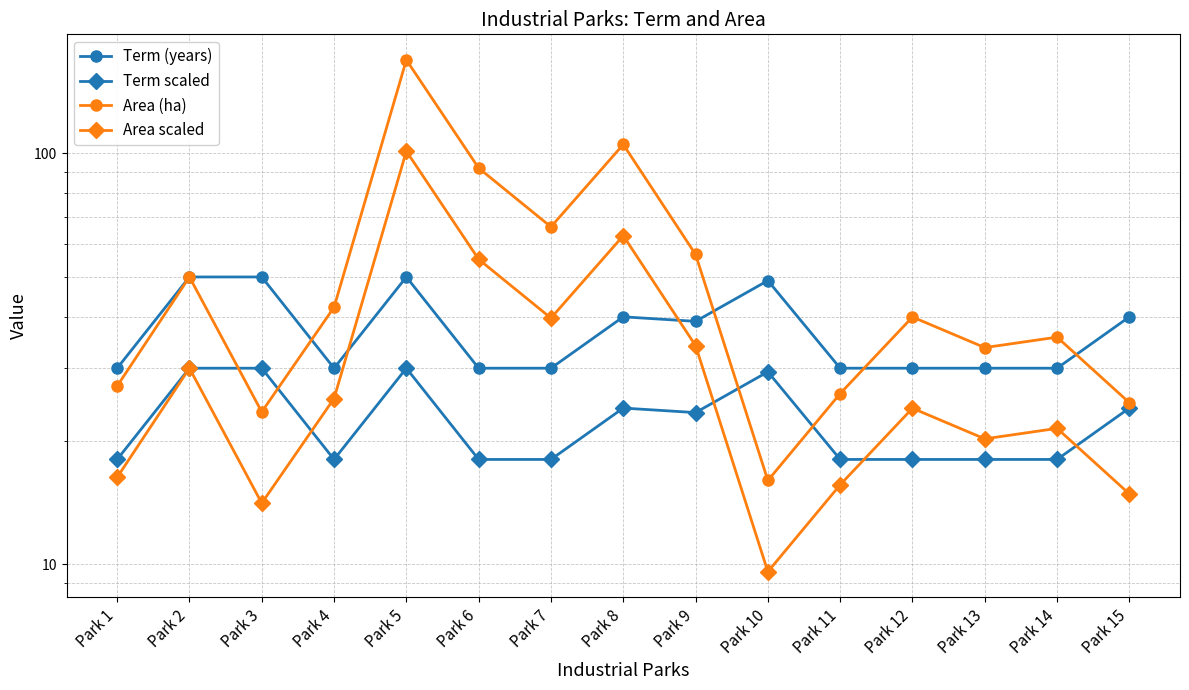

List the series in order of their overall mean, highest first.

Area (ha), Term (years), Area scaled, Term scaled